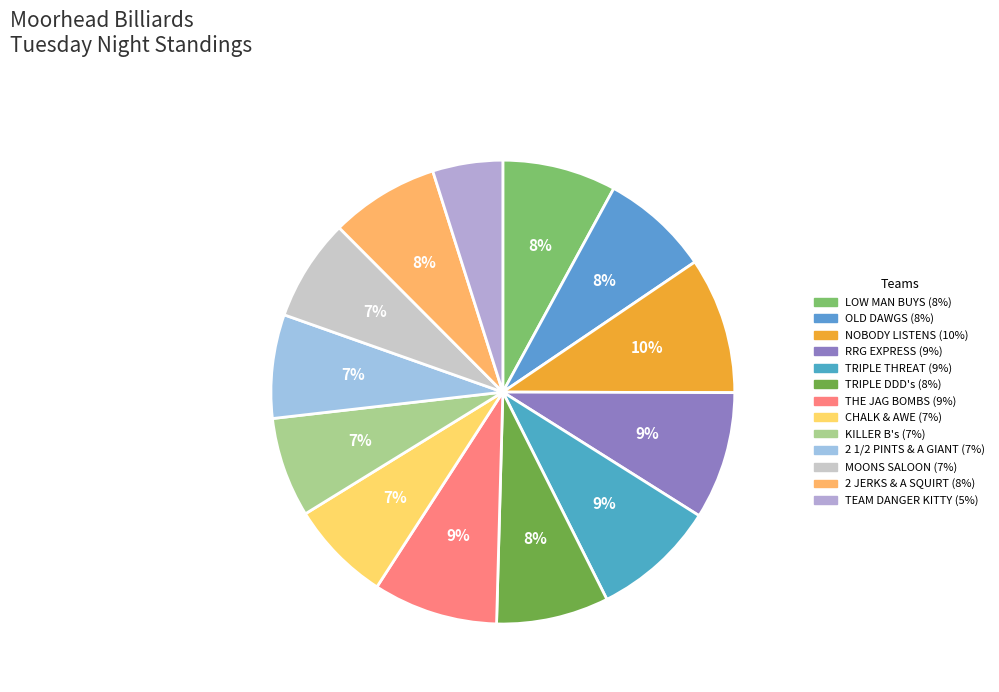

To the nearest percent, what is the combined percentage of TEAM DANGER KITTY and 2 JERKS & A SQUIRT?

12%